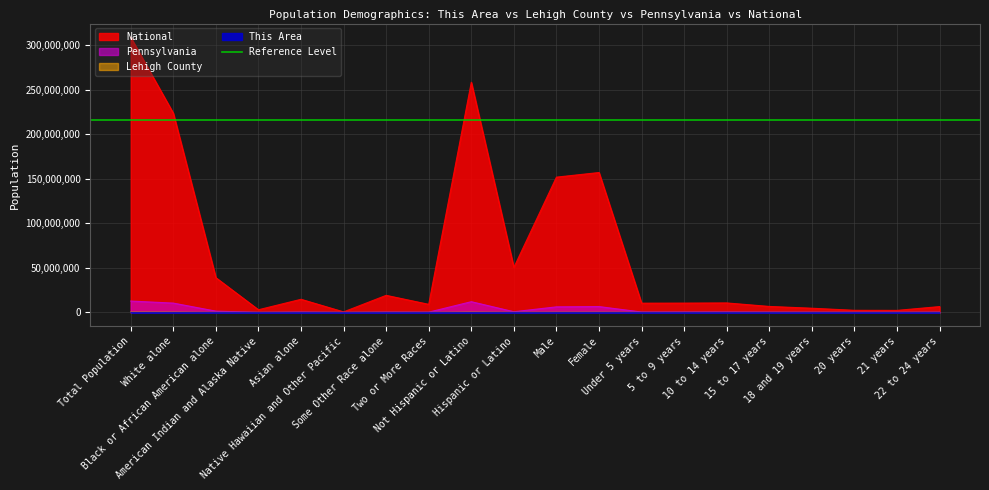

What is the maximum value shown in the chart?

308745538